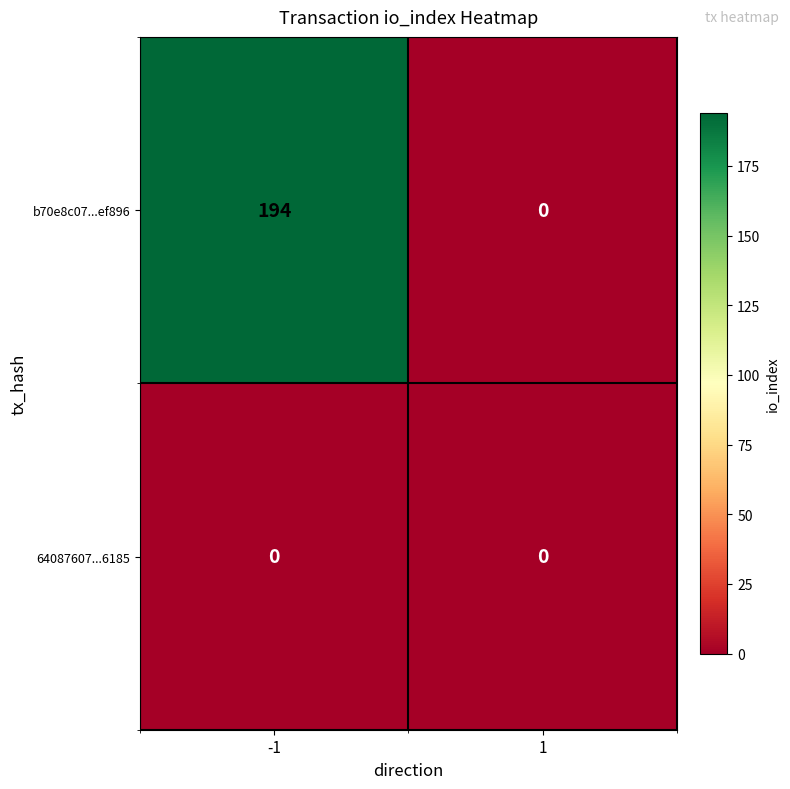

What is the sum of all b70e8c07...ef896 values?

194